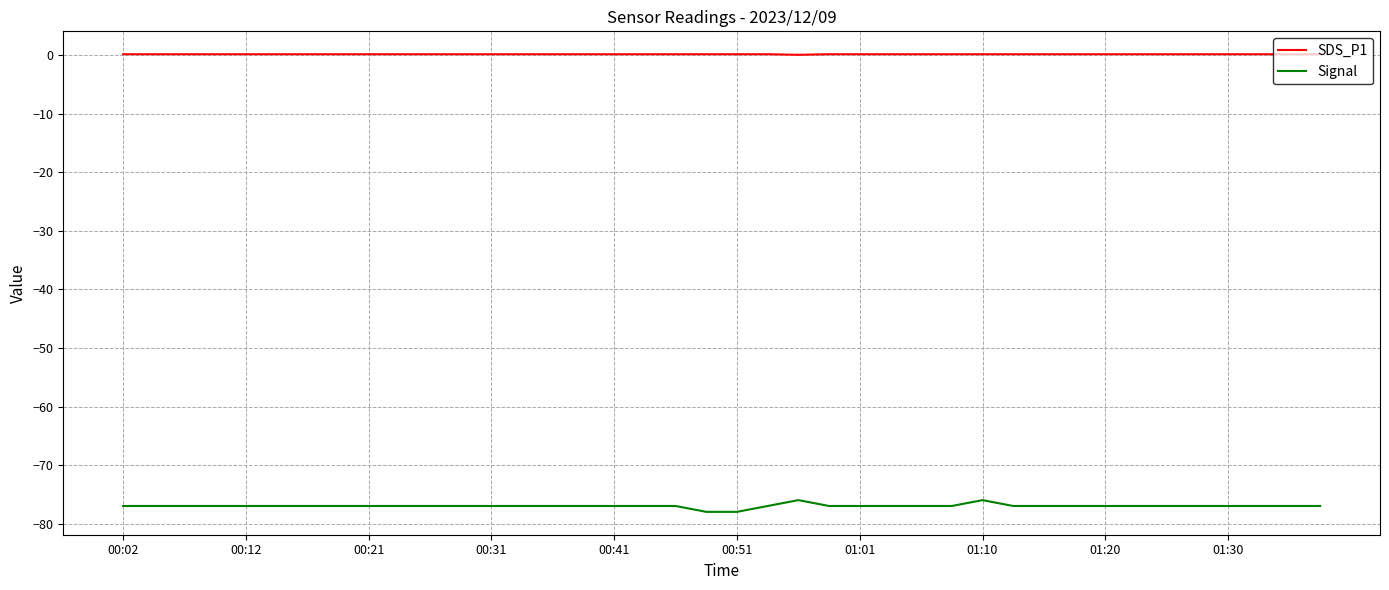

True or false: Signal and SDS_P1 intersect in this chart.

False